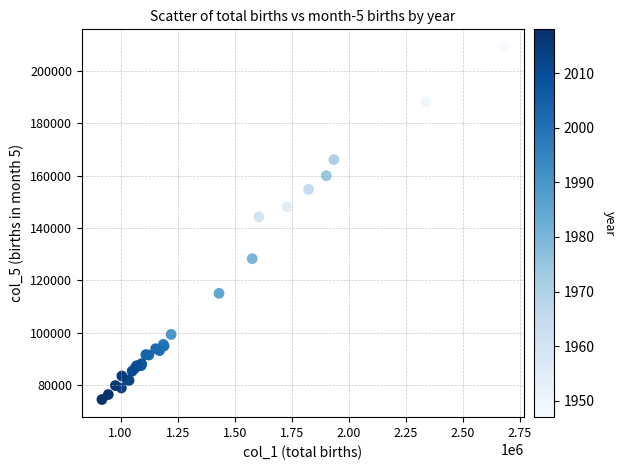

What Y value in the scatter plot is closest to 141785?

144241